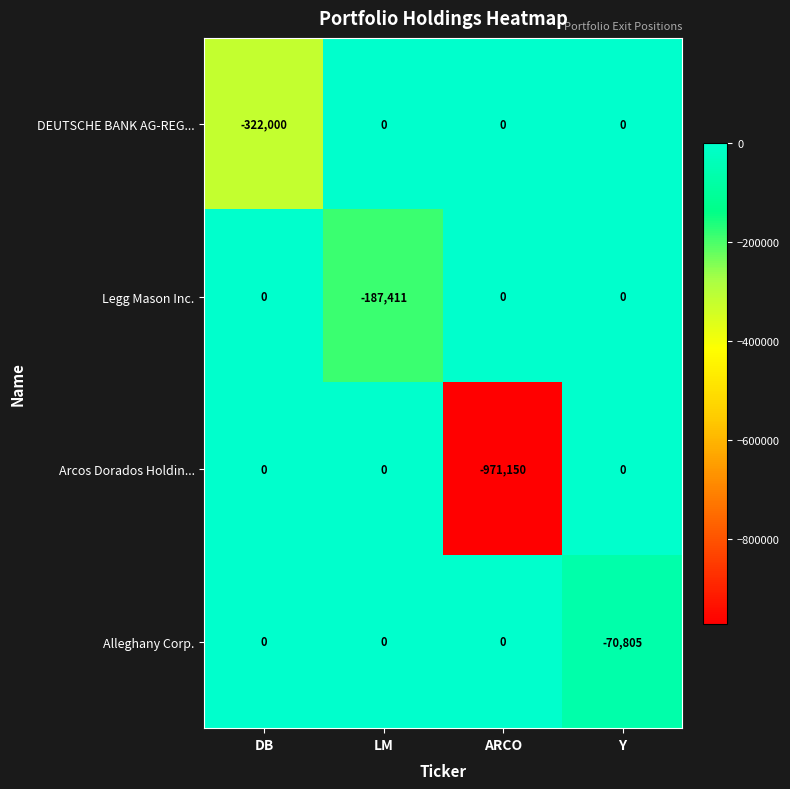

At which category is the sum across all series the highest?

Y